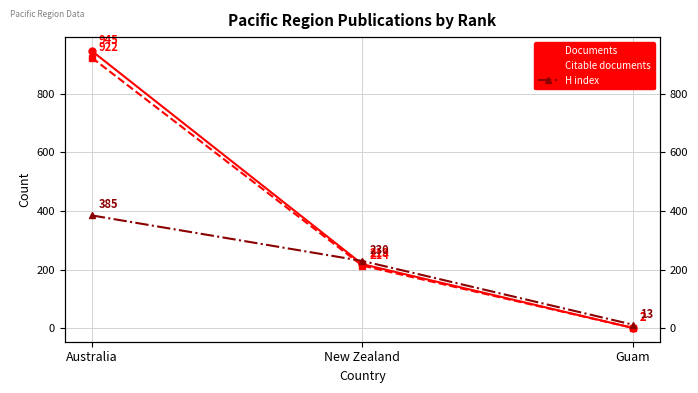

What is the spread (max minus min) of values at Australia?

560